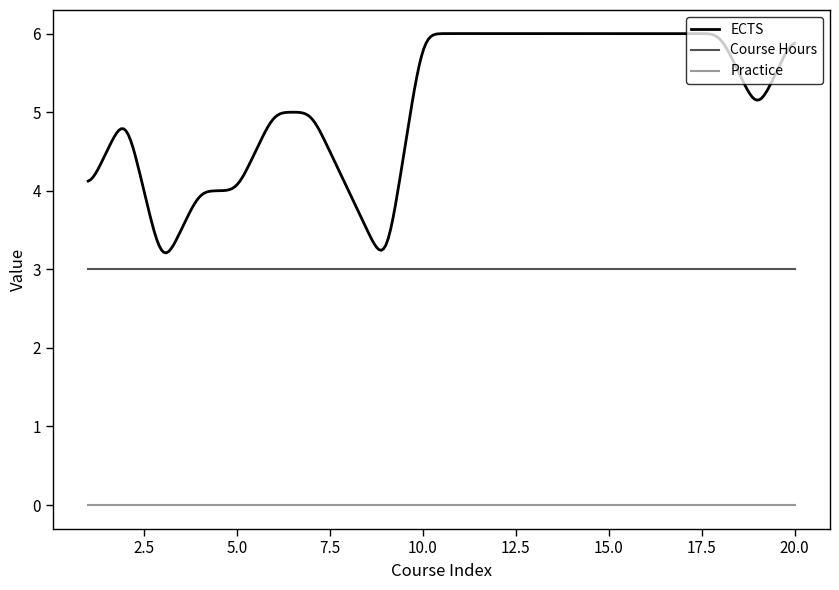

True or false: Course Hours and ECTS intersect in this chart.

False